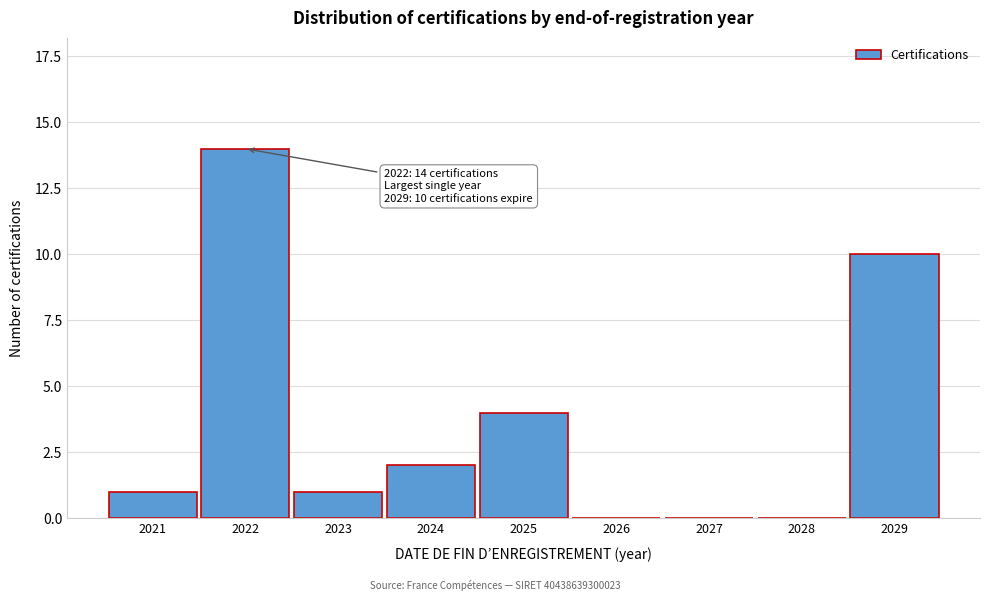

Reading right to left, what are all the values shown in this chart?

2029=10	2028=0	2027=0	2026=0	2025=4	2024=2	2023=1	2022=14	2021=1